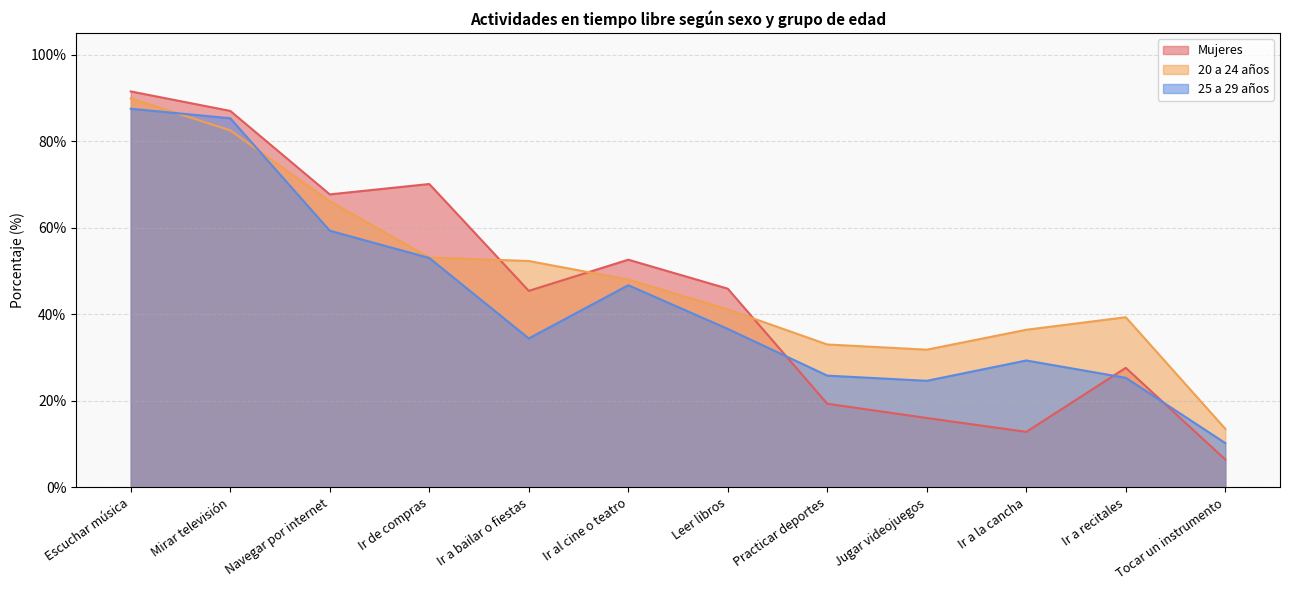

What is the average value of the 20 a 24 años series?

48.9